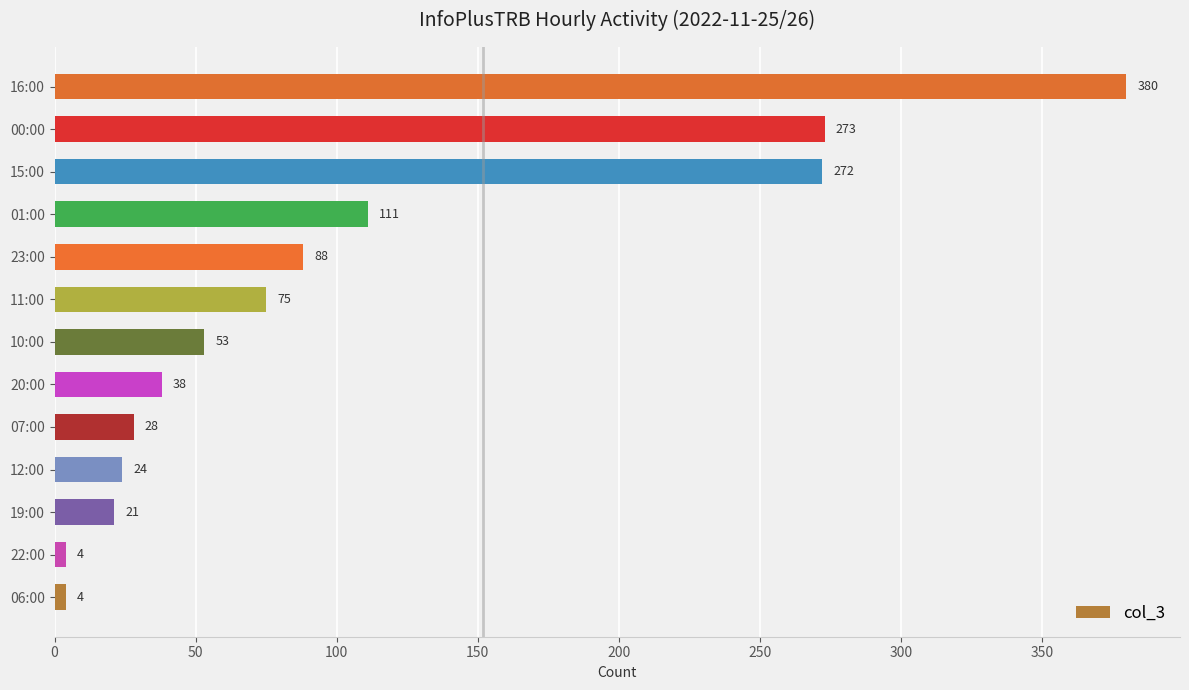

True or false: the data shows 389 at 15:00.

False